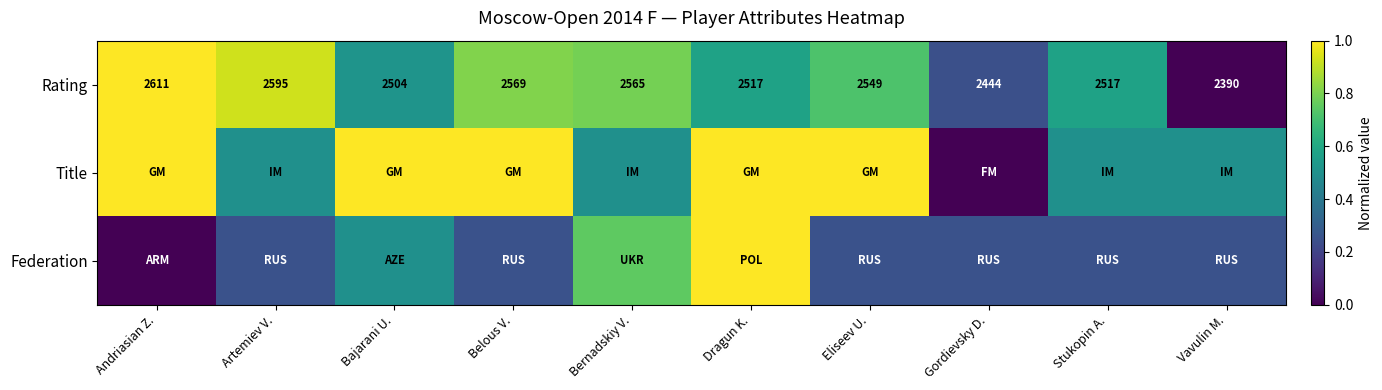

At which label is Rating closest to 2500?

Bajarani U.